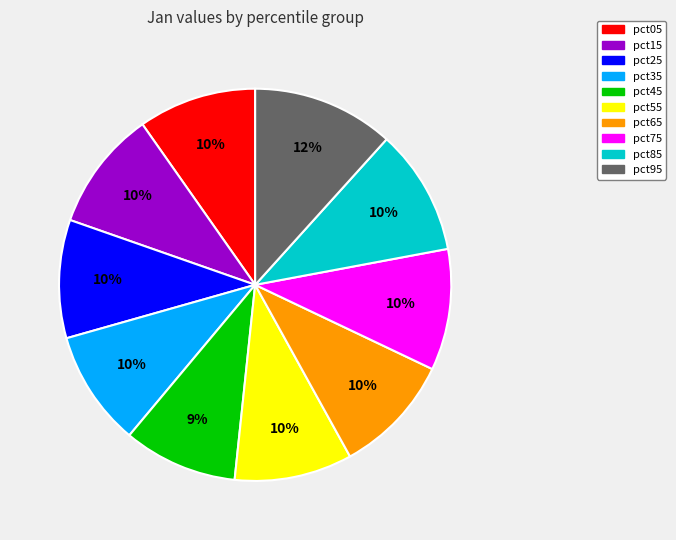

Does pct75 account for over 50% of the chart?

No